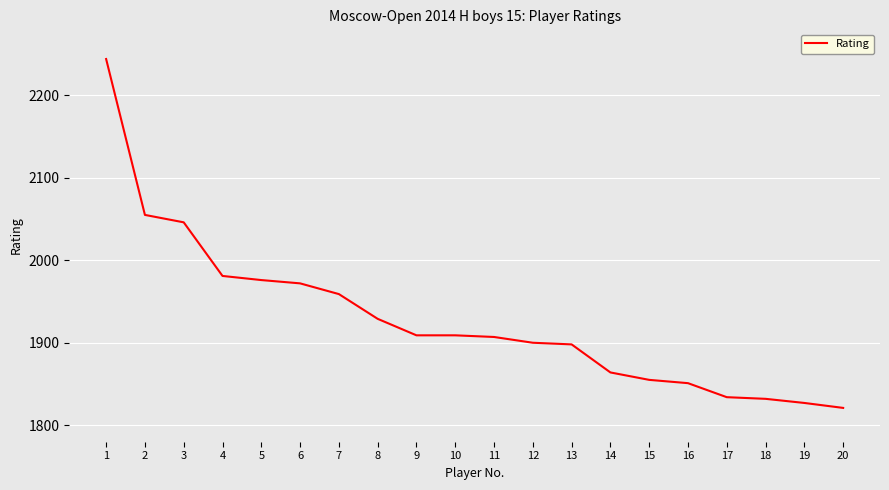

What is the difference between the second highest and second lowest values?

228